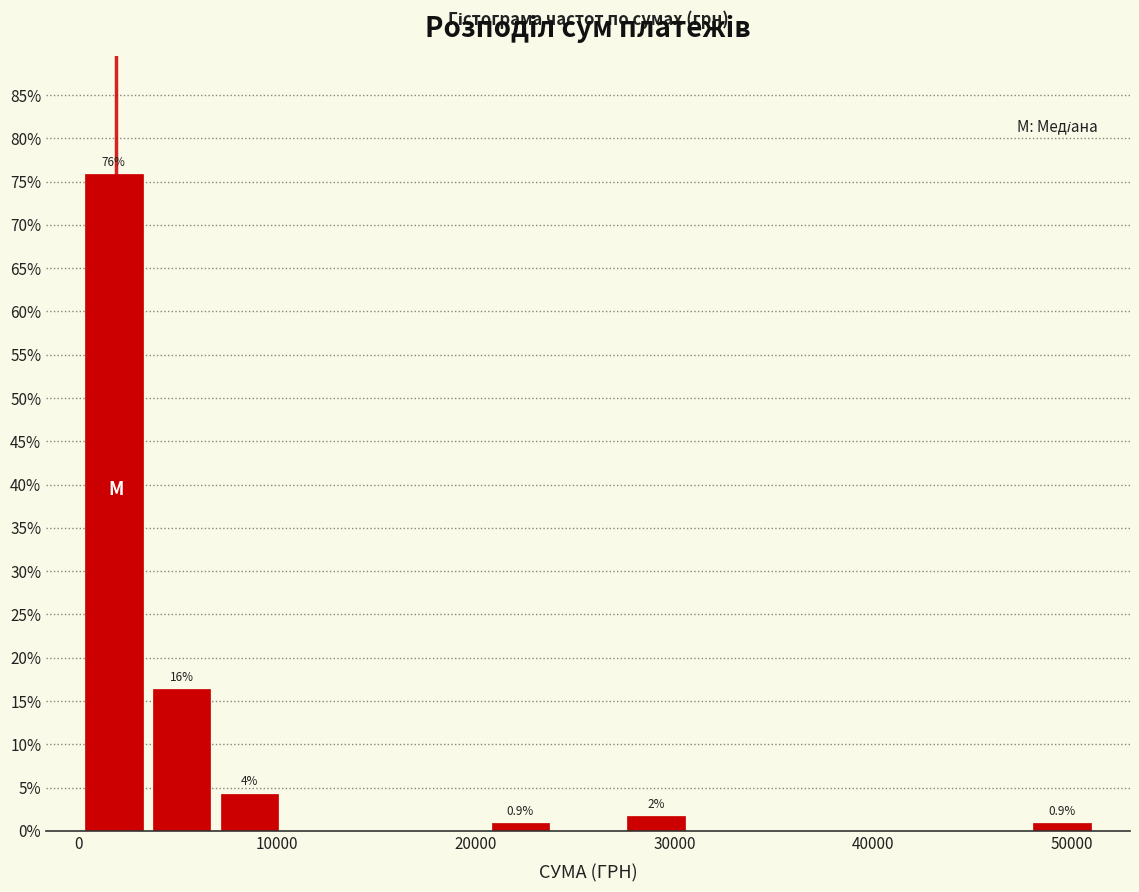

Read against the x-axis, roughly where is the centre of the tallest bar?

2000